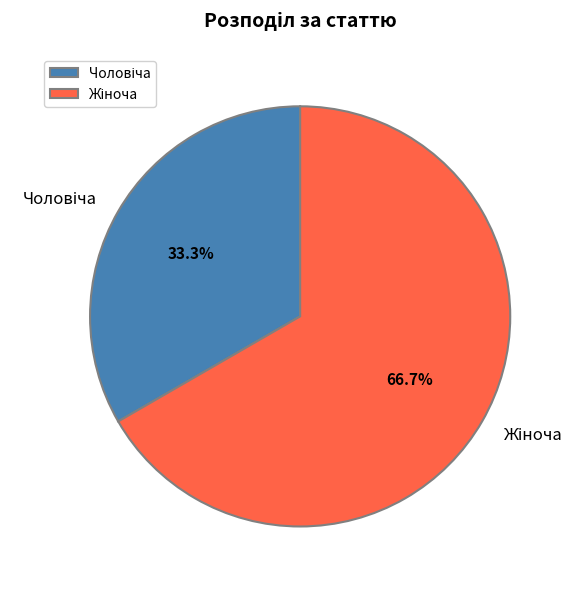

Is there any slice that represents more than half of the pie?

Yes